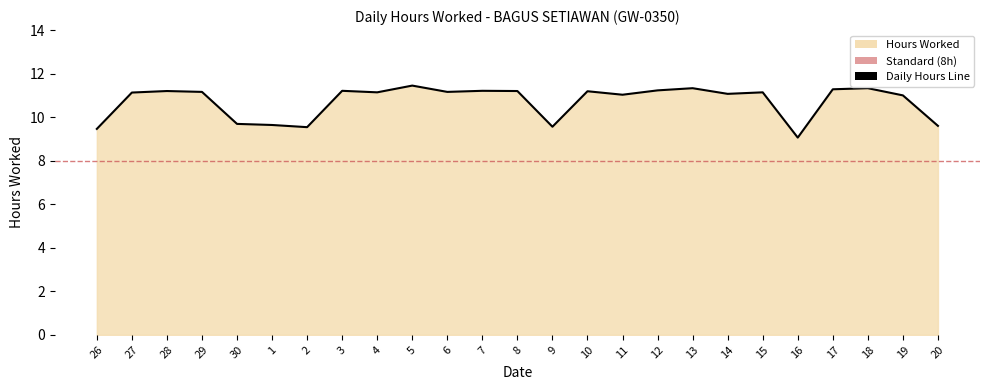

Count the number of data series in this chart.

1